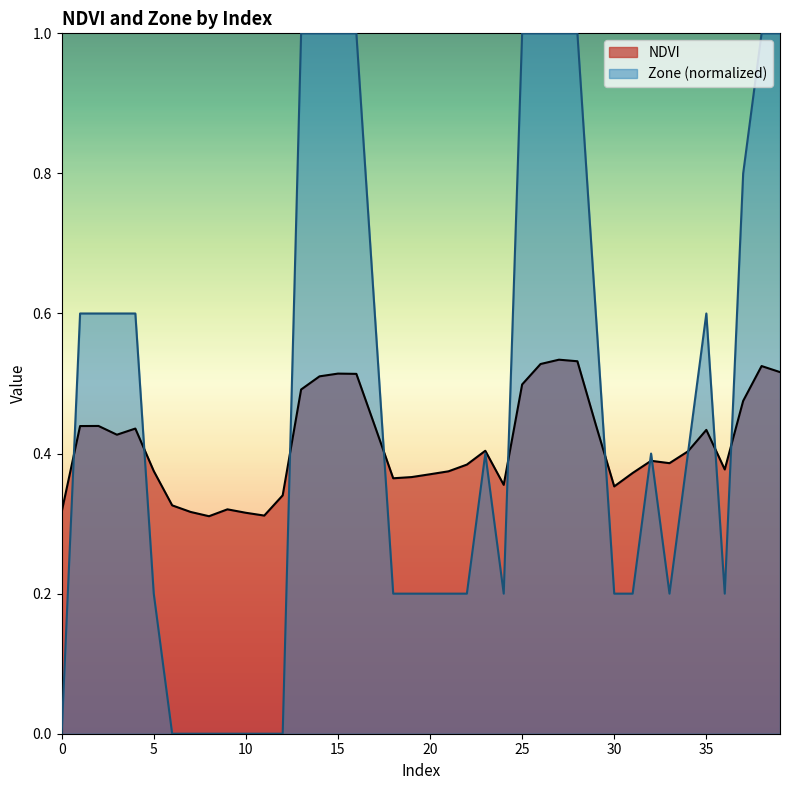

Where do Zone and NDVI first cross each other?

0 and 1